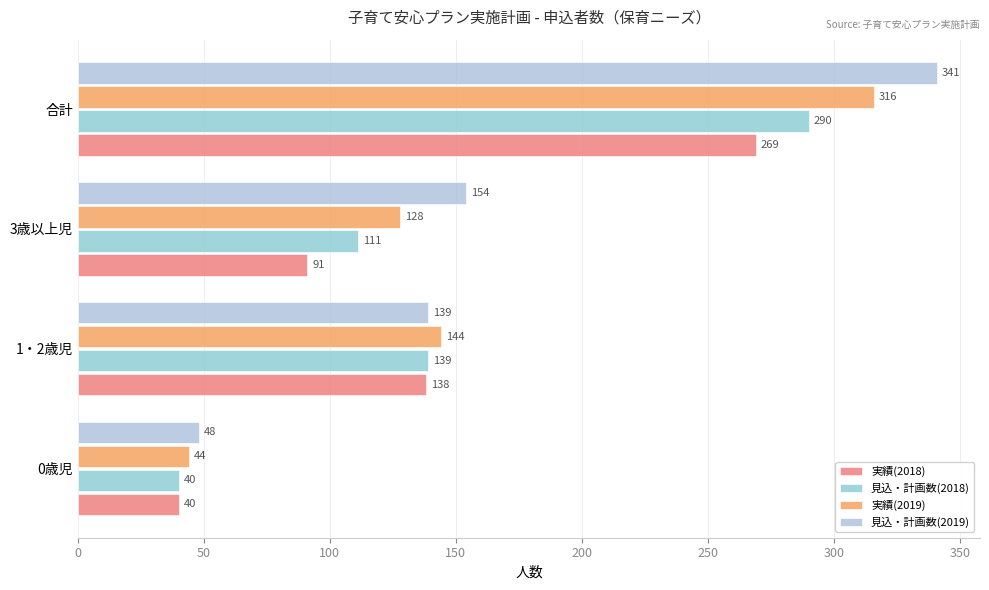

Reading left to right, extract all data points from this chart.

実績(2018): 40	138	91	269
見込・計画数(2018): 40	139	111	290
実績(2019): 44	144	128	316
見込・計画数(2019): 48	139	154	341